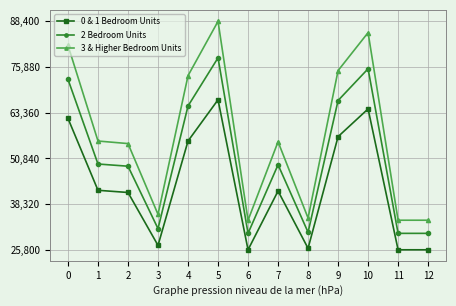

Is this an area chart (filled region under the line)?

No